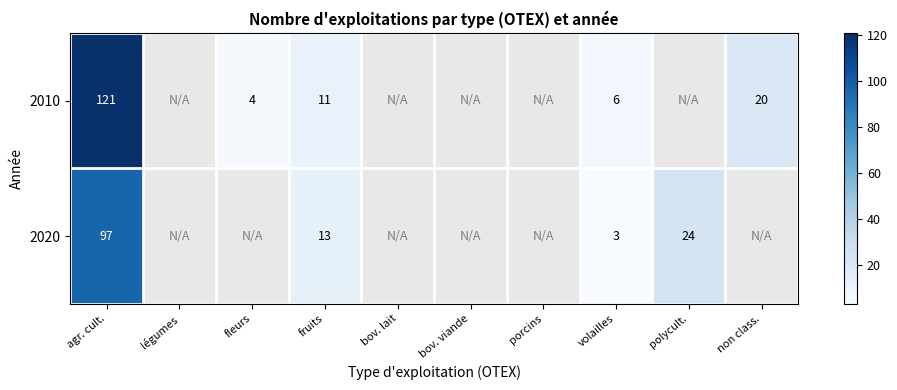

At which category is the sum across all series the highest?

agr. cult.